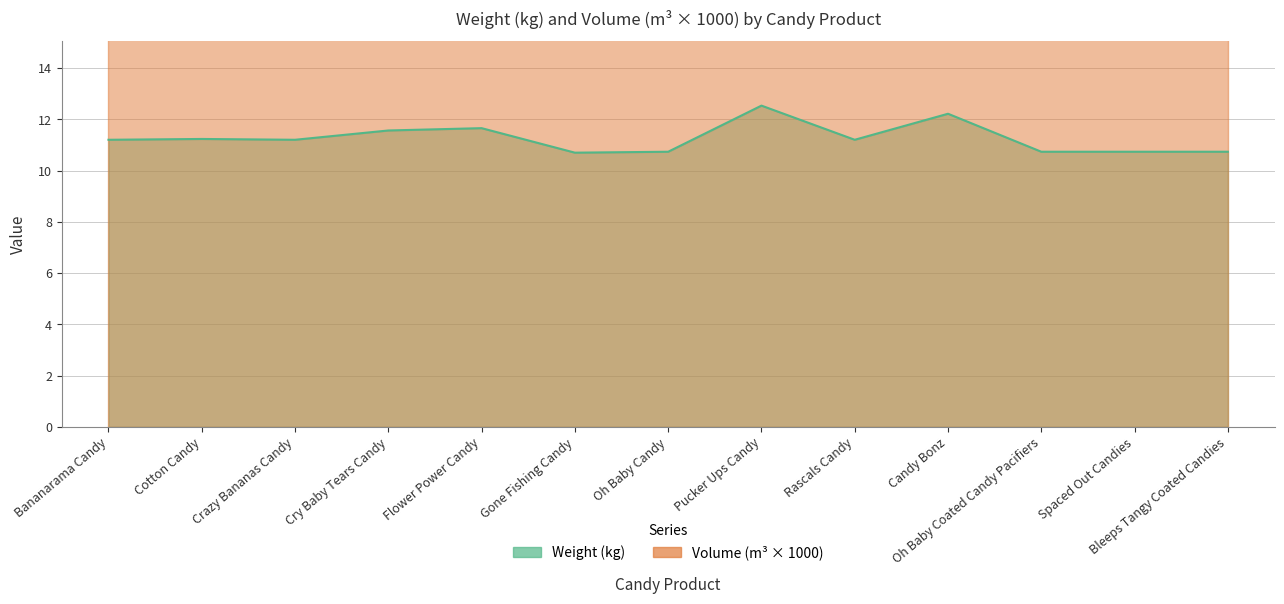

How many values exceed 11?

8